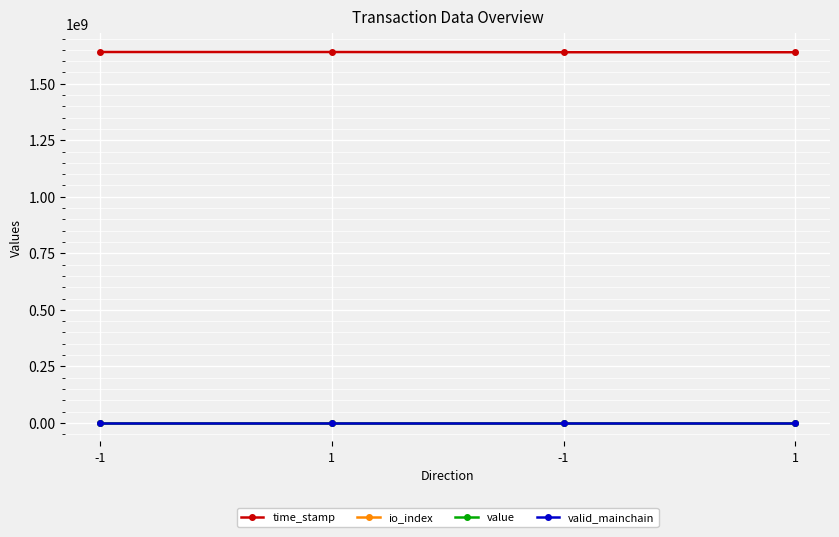

Reading right to left, list all the values displayed in this chart.

time_stamp: 1639519888.0	1639586485.0	1640571096.0	1640622975.0
io_index: 3.0	1.0	3.0	8.0
value: 20.2	20.2	20.1	20.1
valid_mainchain: 1.0	1.0	1.0	1.0